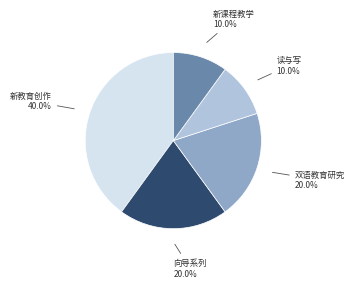

What portion of the pie excludes 新课程教学?

90.0%